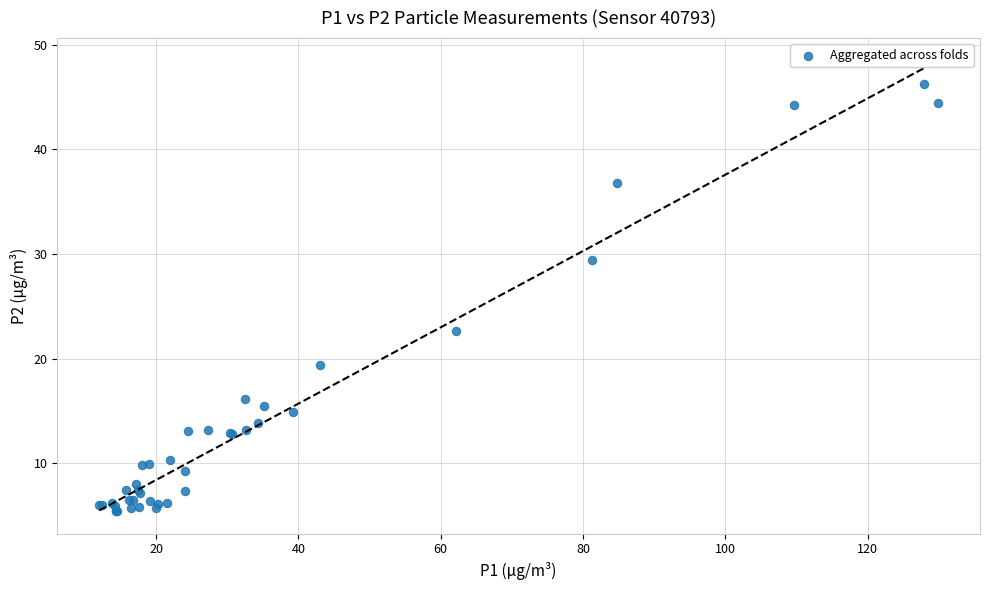

What Y value in the scatter plot is closest to 25?

22.6